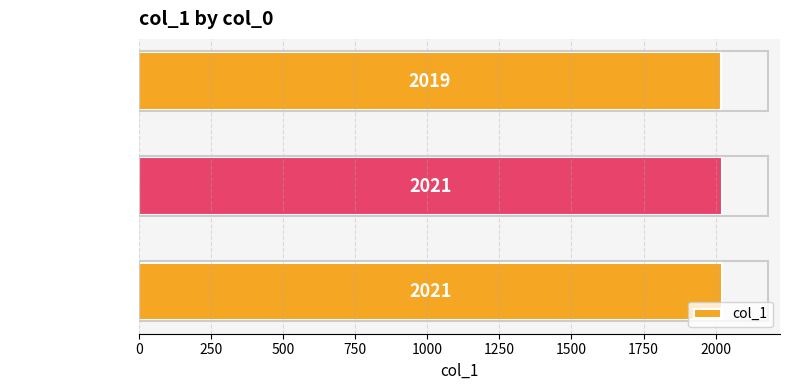

How many data points are less than 2021?

1